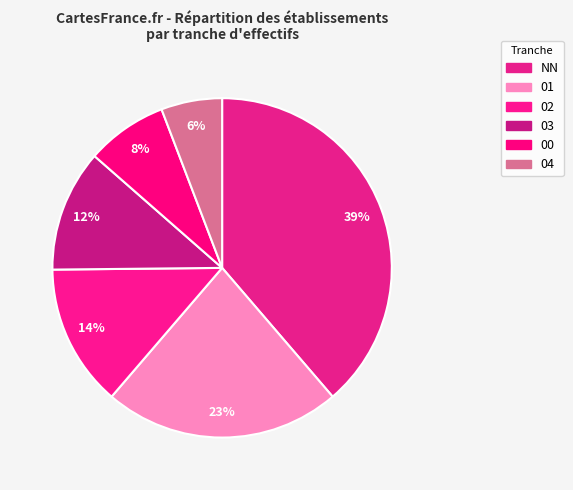

How many segments does this pie chart have?

6